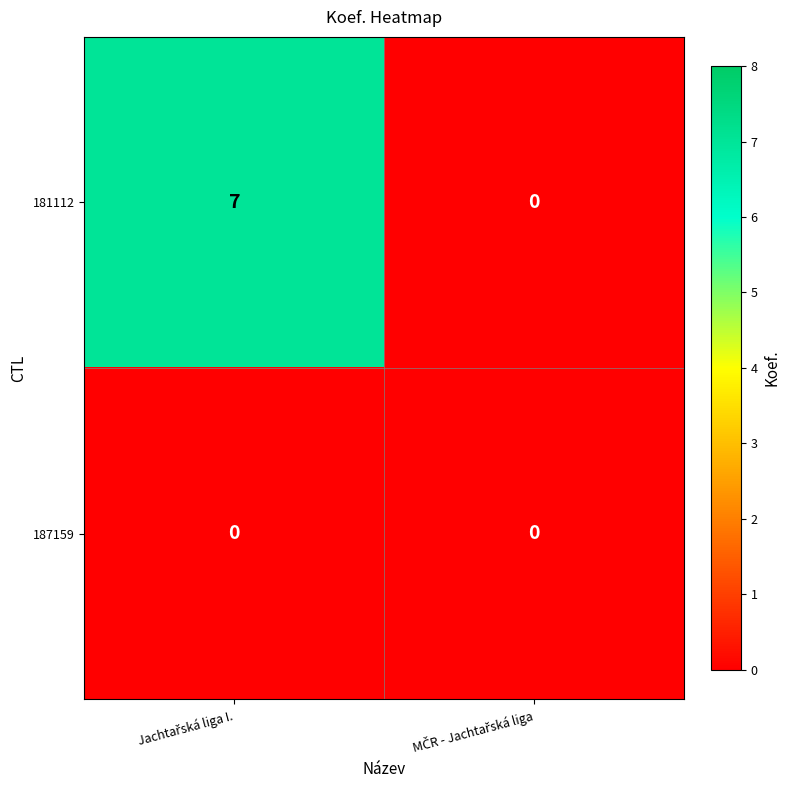

Count the number of categories in the chart.

2